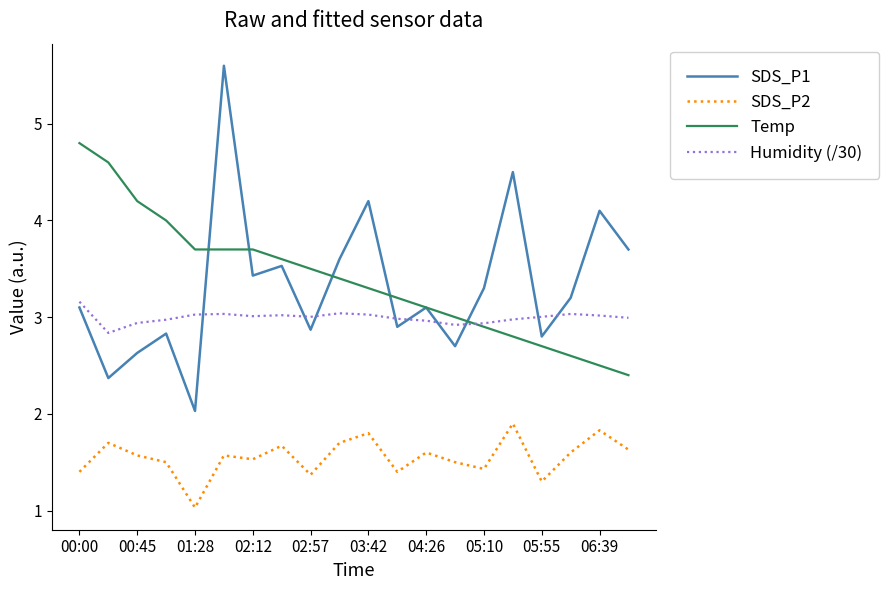

In Humidity (/30), how many points are lower than both neighbors (excluding endpoints)?

4